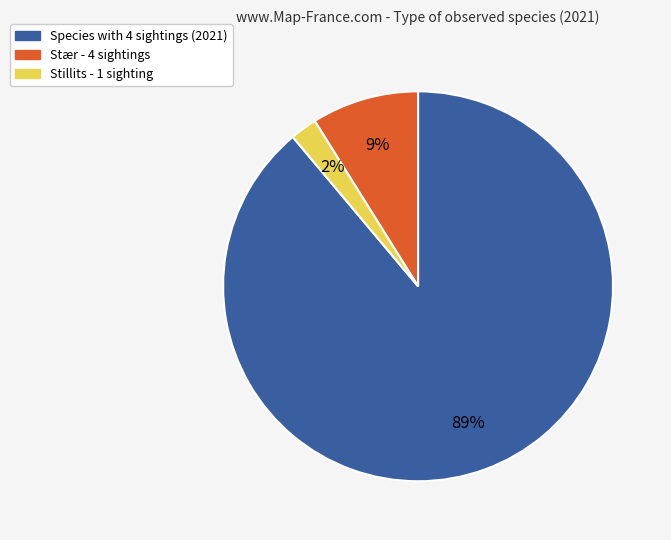

To the nearest percent, what is the difference between the largest and smallest slice percentages?

87%